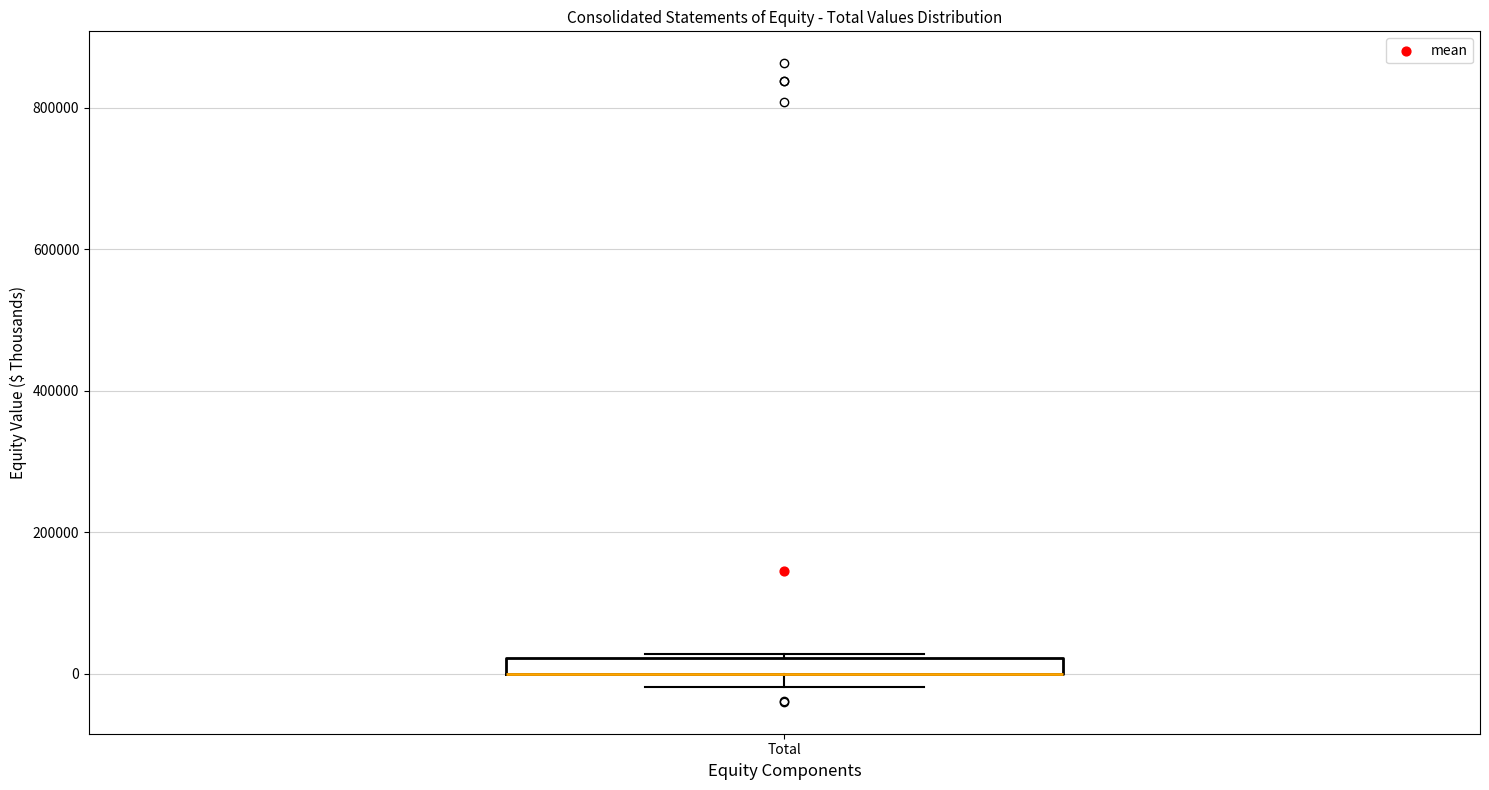

Where is the upper edge of the box for Total on the y-axis? The values are not printed on the chart, so give them approximately, as read against the axis.

20000